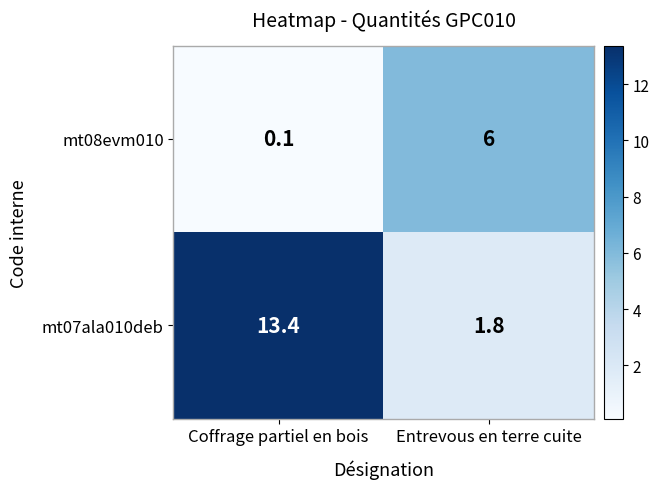

At Entrevous en terre cuite, list the series in order from smallest to largest.

mt07ala010deb, mt08evm010